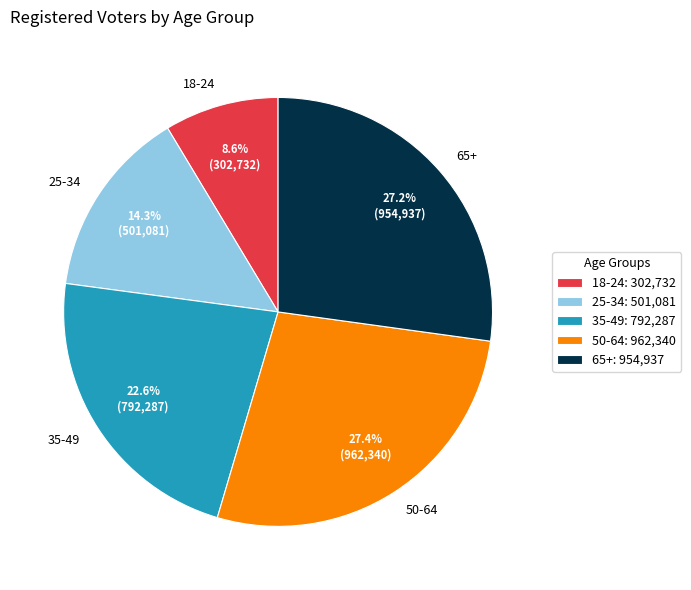

Is there any slice that represents more than half of the pie?

No